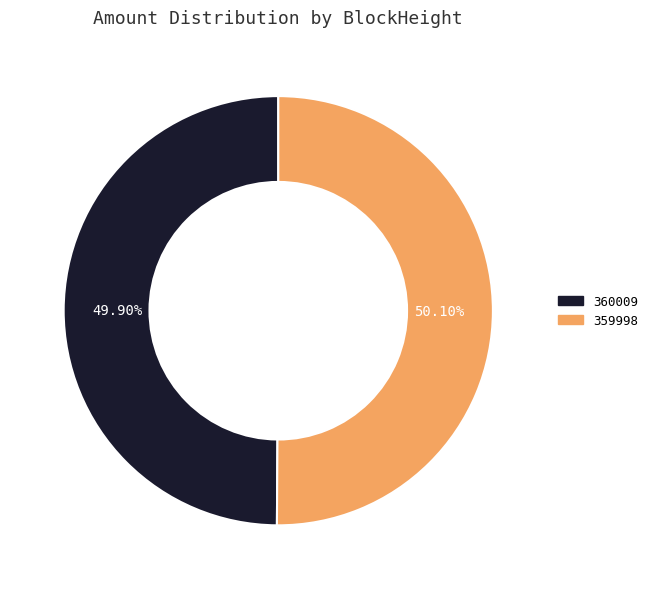

Is there a majority slice in this chart?

Yes